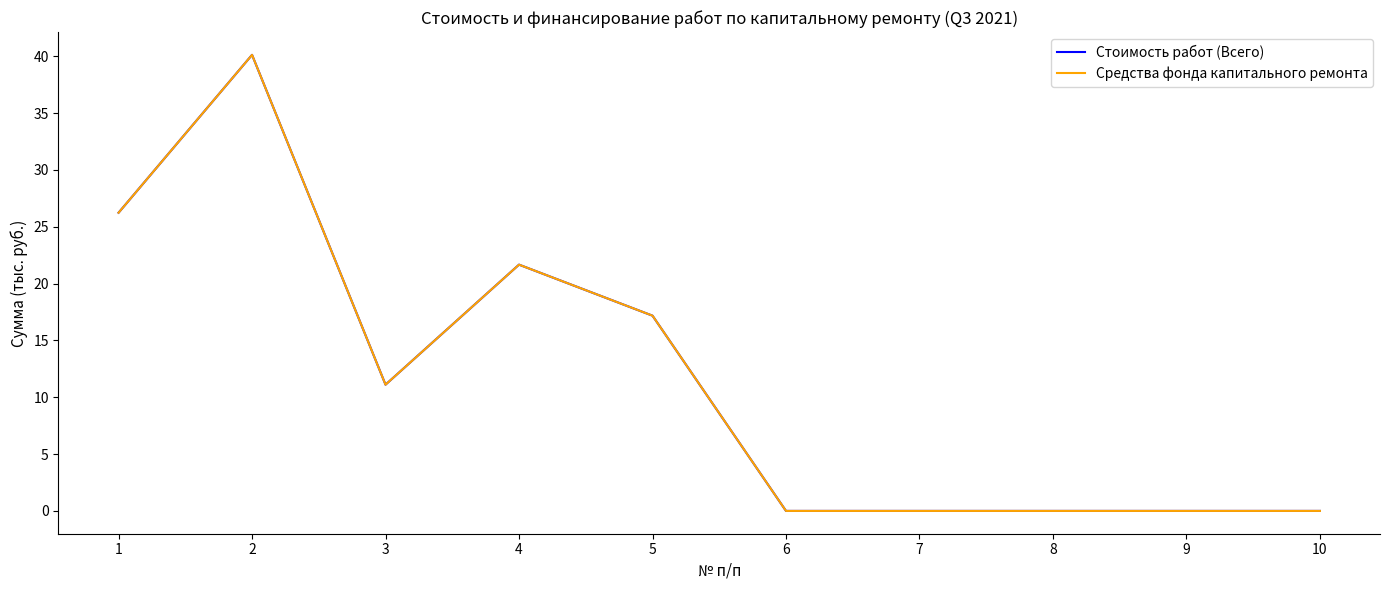

Which series has the largest range (max minus min)?

Стоимость работ (Всего)